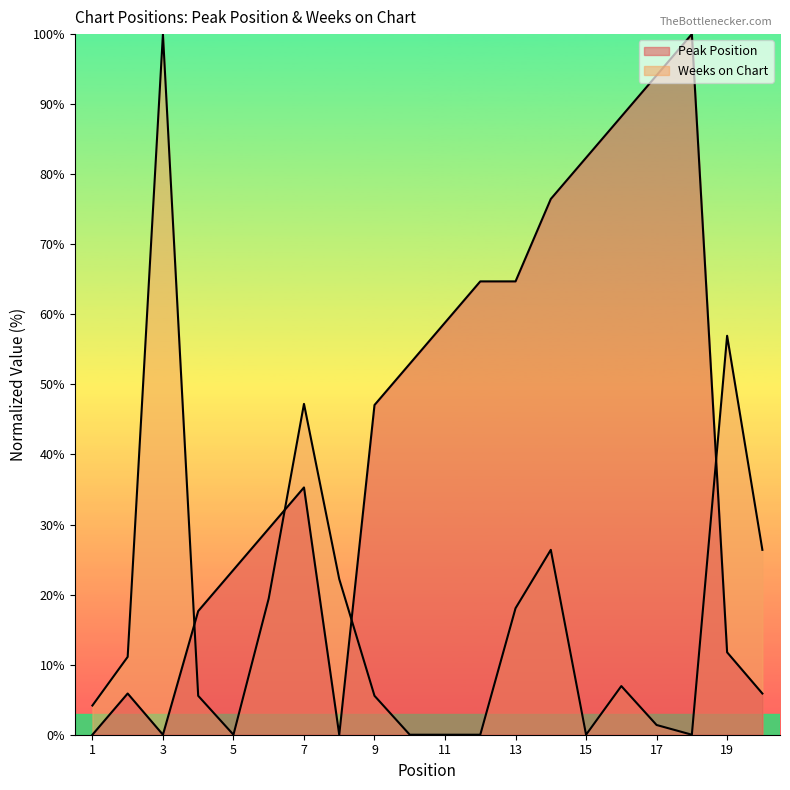

What is the highest value of the Weeks on Chart series?

100.0